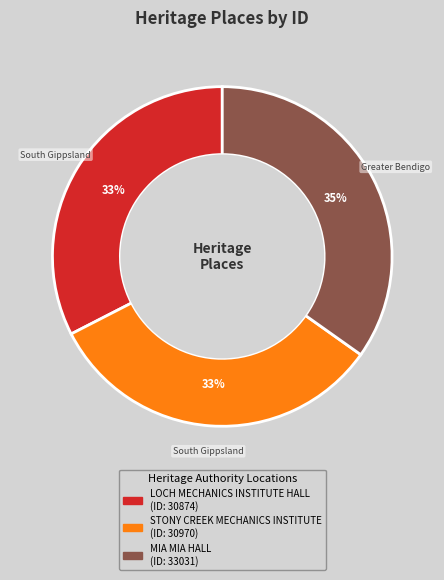

Which category has the biggest portion of the pie?

MIA MIA HALL